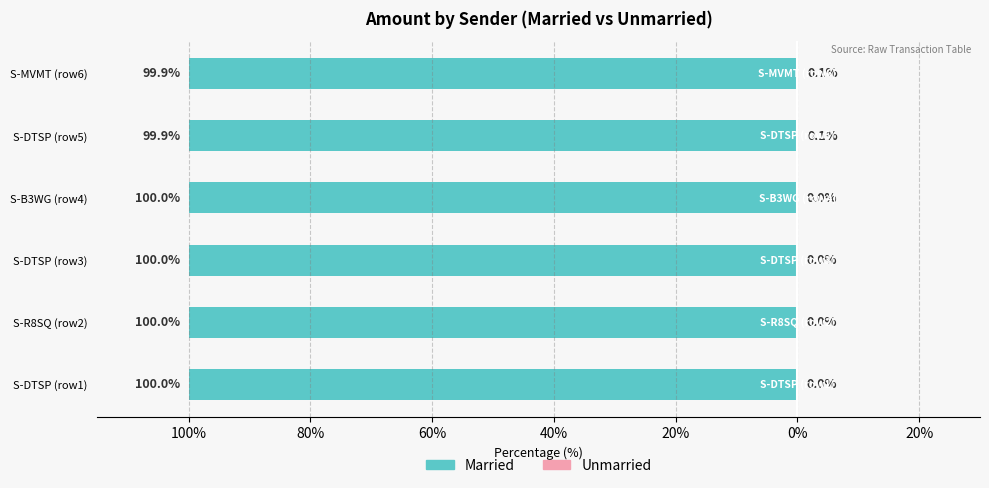

How many groups of bars are there?

6